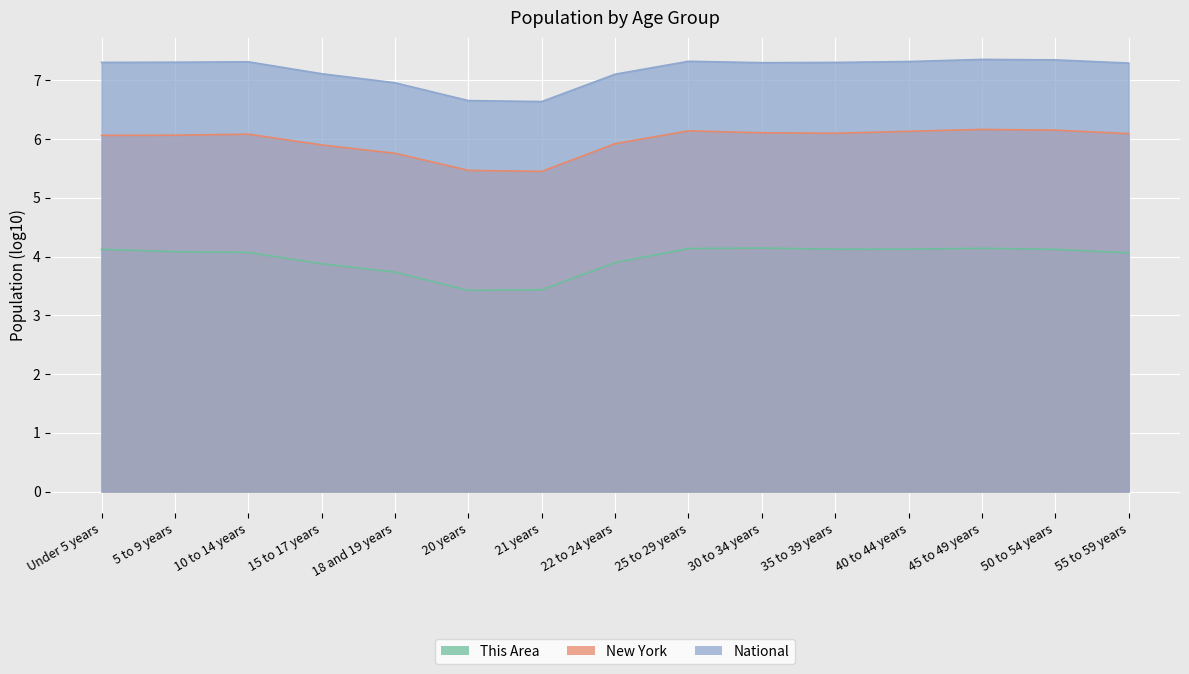

Does the chart display data point markers on the line(s)?

No